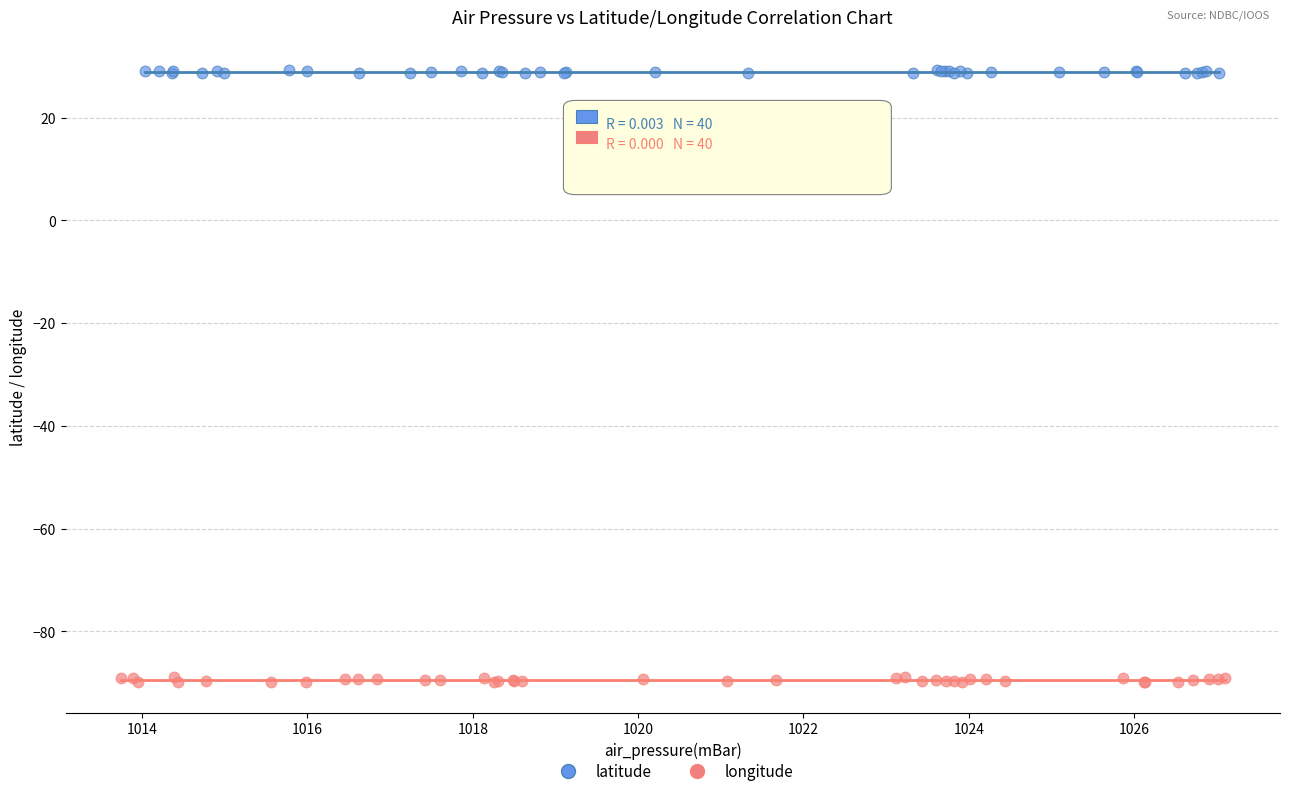

Which series has the widest spread of Y values?

longitude